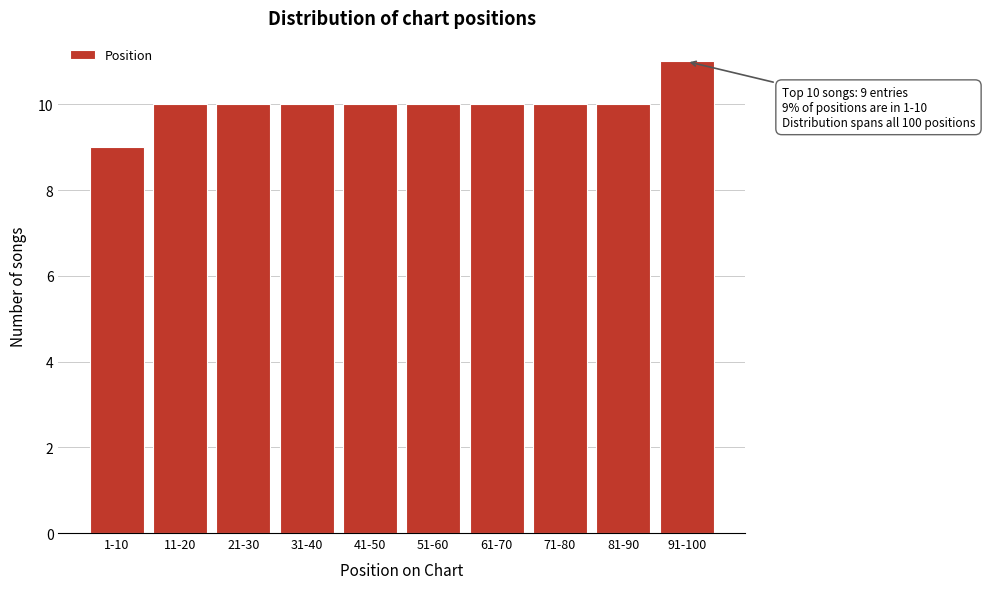

Reading left to right, list all the values displayed in this chart.

1-10=9	11-20=10	21-30=10	31-40=10	41-50=10	51-60=10	61-70=10	71-80=10	81-90=10	91-100=11